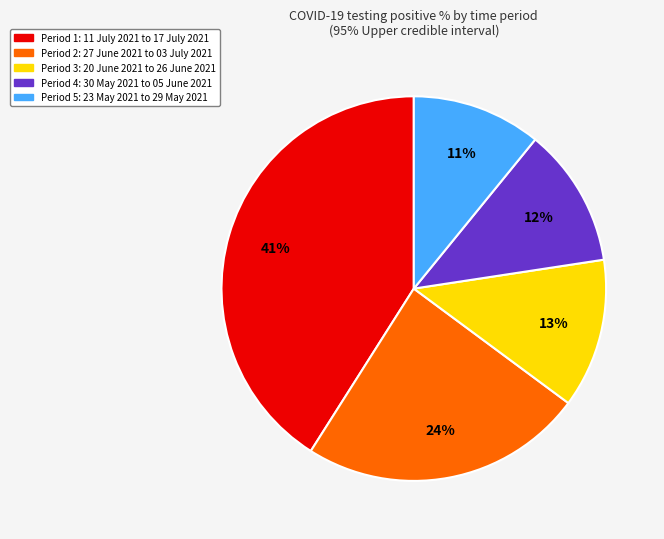

To the nearest percent, what is the difference between the largest and smallest slice percentages?

30%